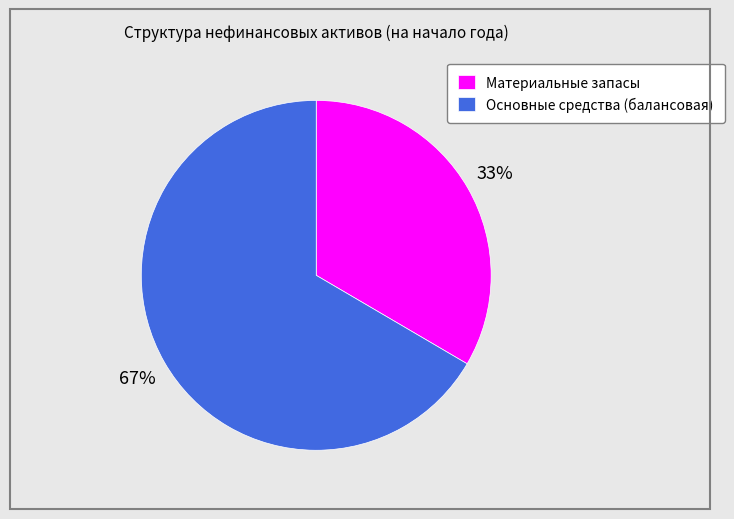

Approximately how many times larger is the value at Материальные запасы compared to Основные средства (балансовая)?

0.5